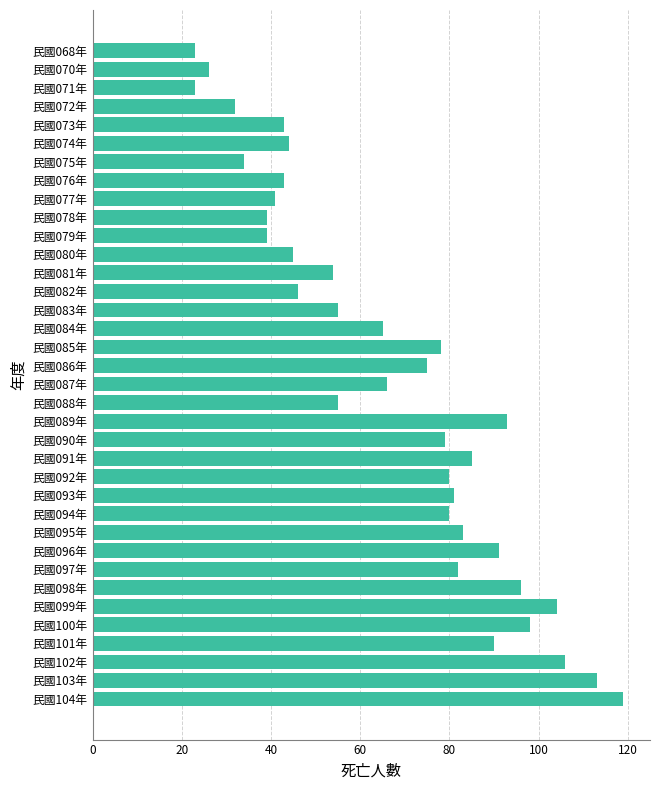

Approximately how many times larger is the value at 民國089年 compared to 民國076年?

2.2